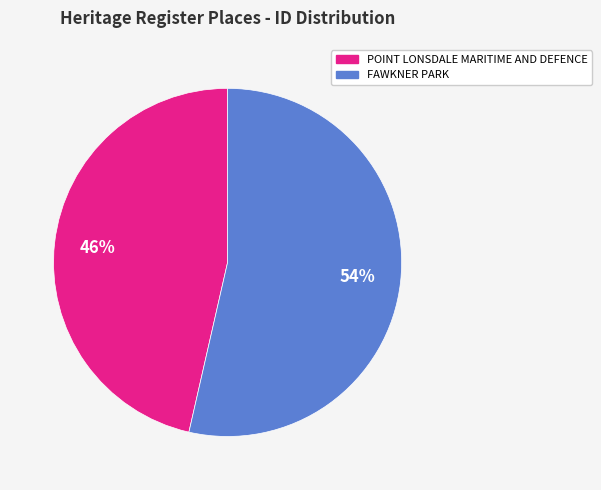

Rank the categories by value from lowest to highest.

POINT LONSDALE MARITIME AND DEFENCE, FAWKNER PARK